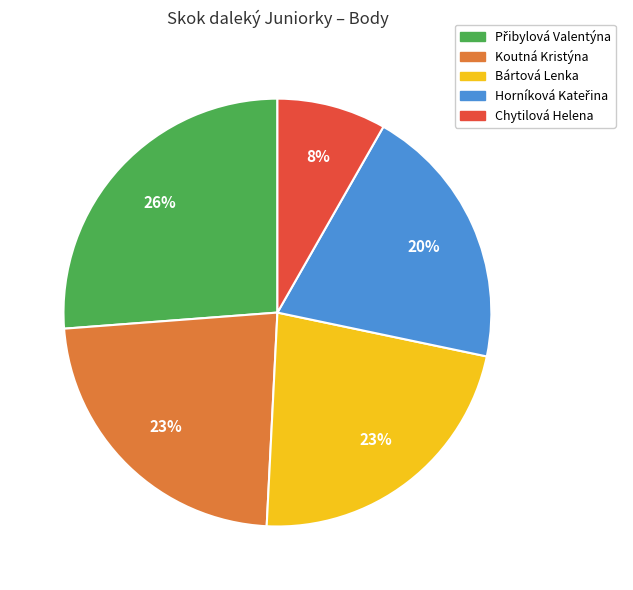

Combined, do Chytilová Helena and Bártová Lenka account for over 50%?

No